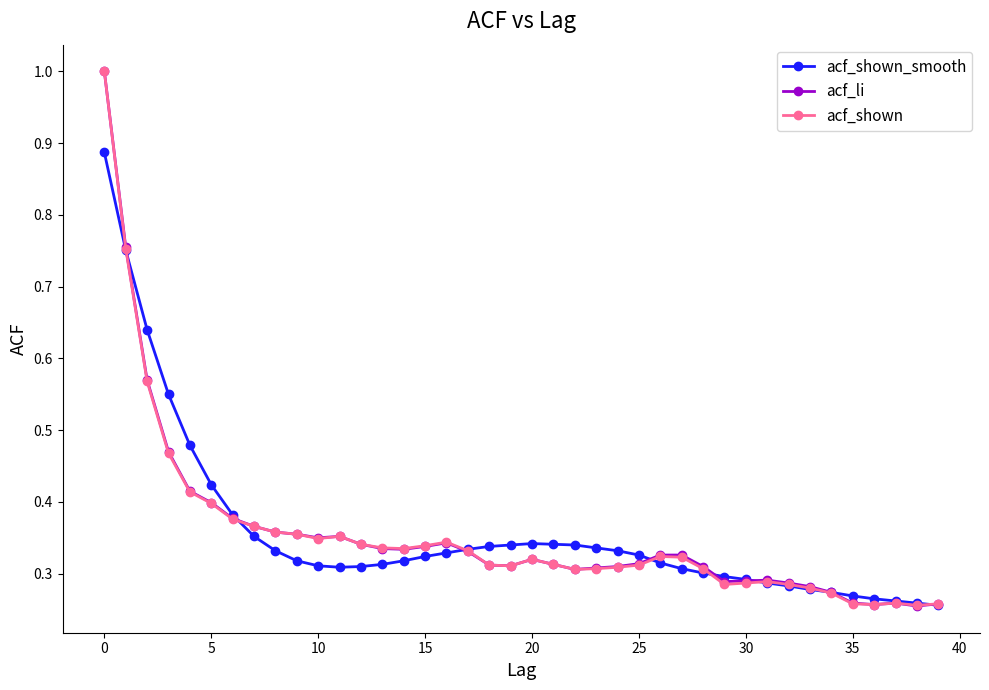

What is the maximum value shown in the chart?

1.0